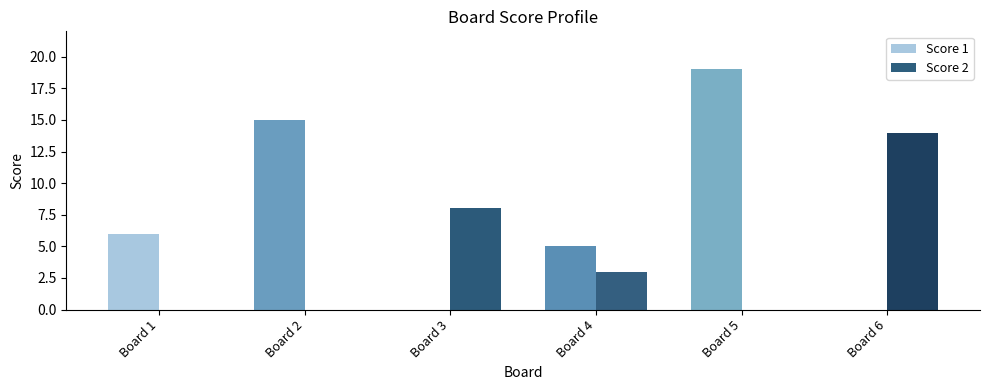

How many groups of bars are there?

6